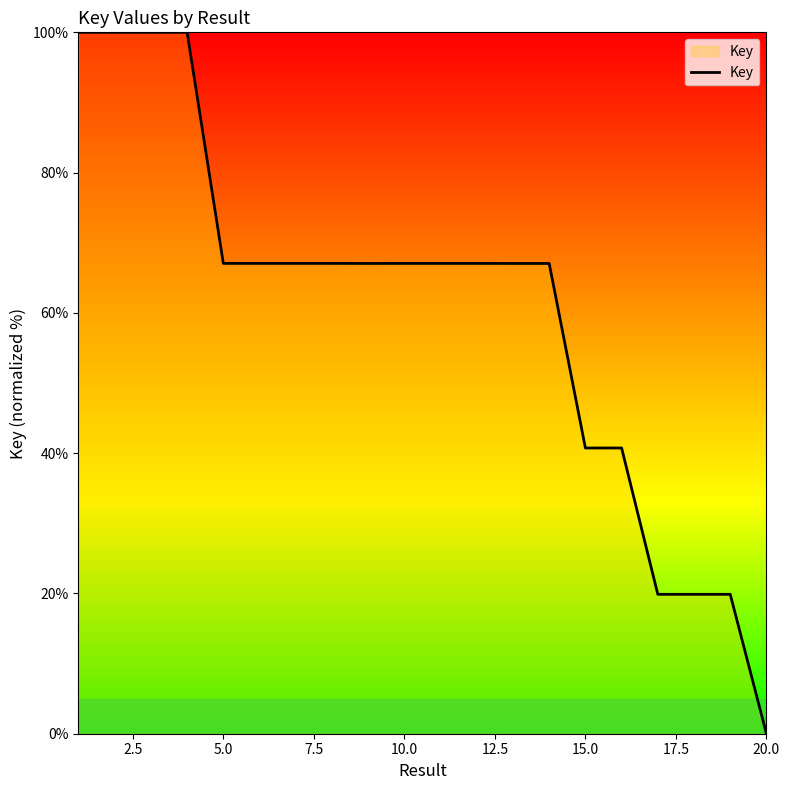

What is the maximum value shown in the chart?

100.0